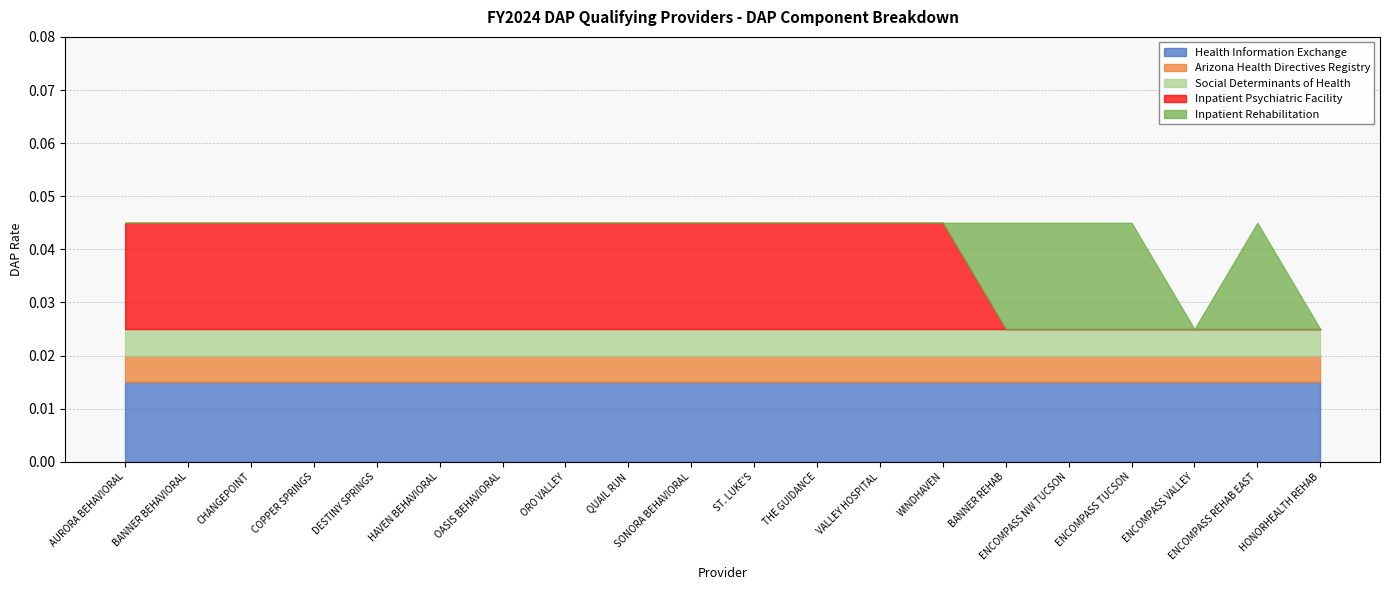

Does the chart have visible grid lines?

Yes